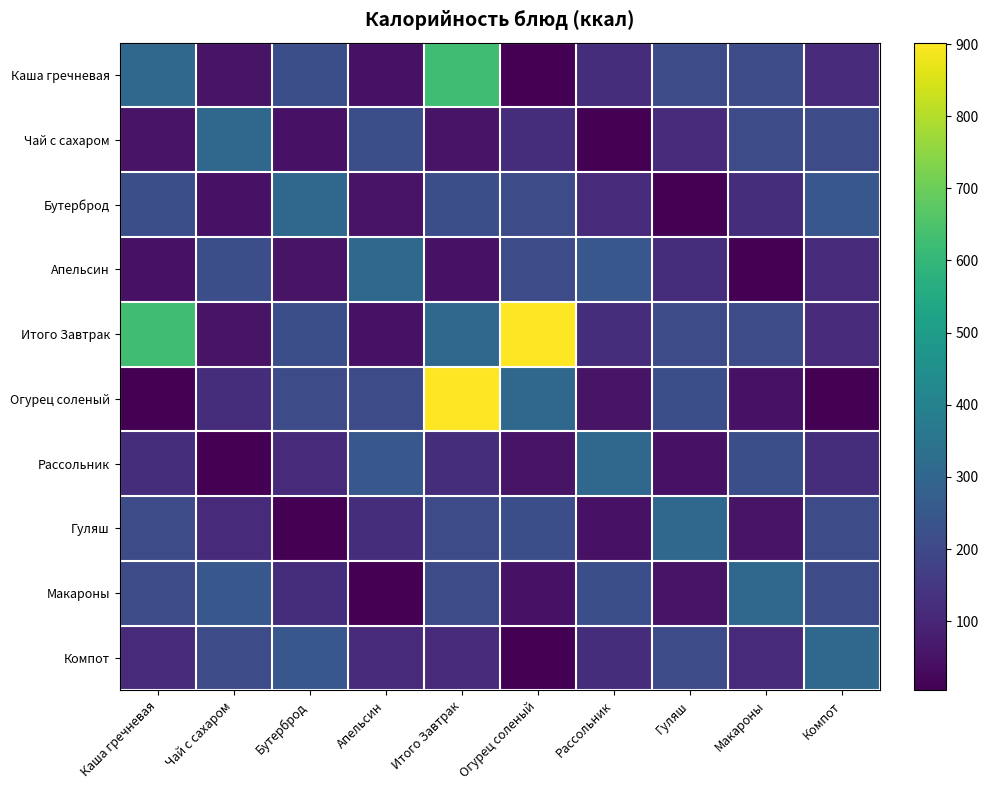

Rank the series at Итого Завтрак from highest to lowest value.

Огурец соленый, Каша гречневая, Итого Завтрак, Бутерброд, Гуляш, Макароны, Рассольник, Компот, Чай с сахаром, Апельсин